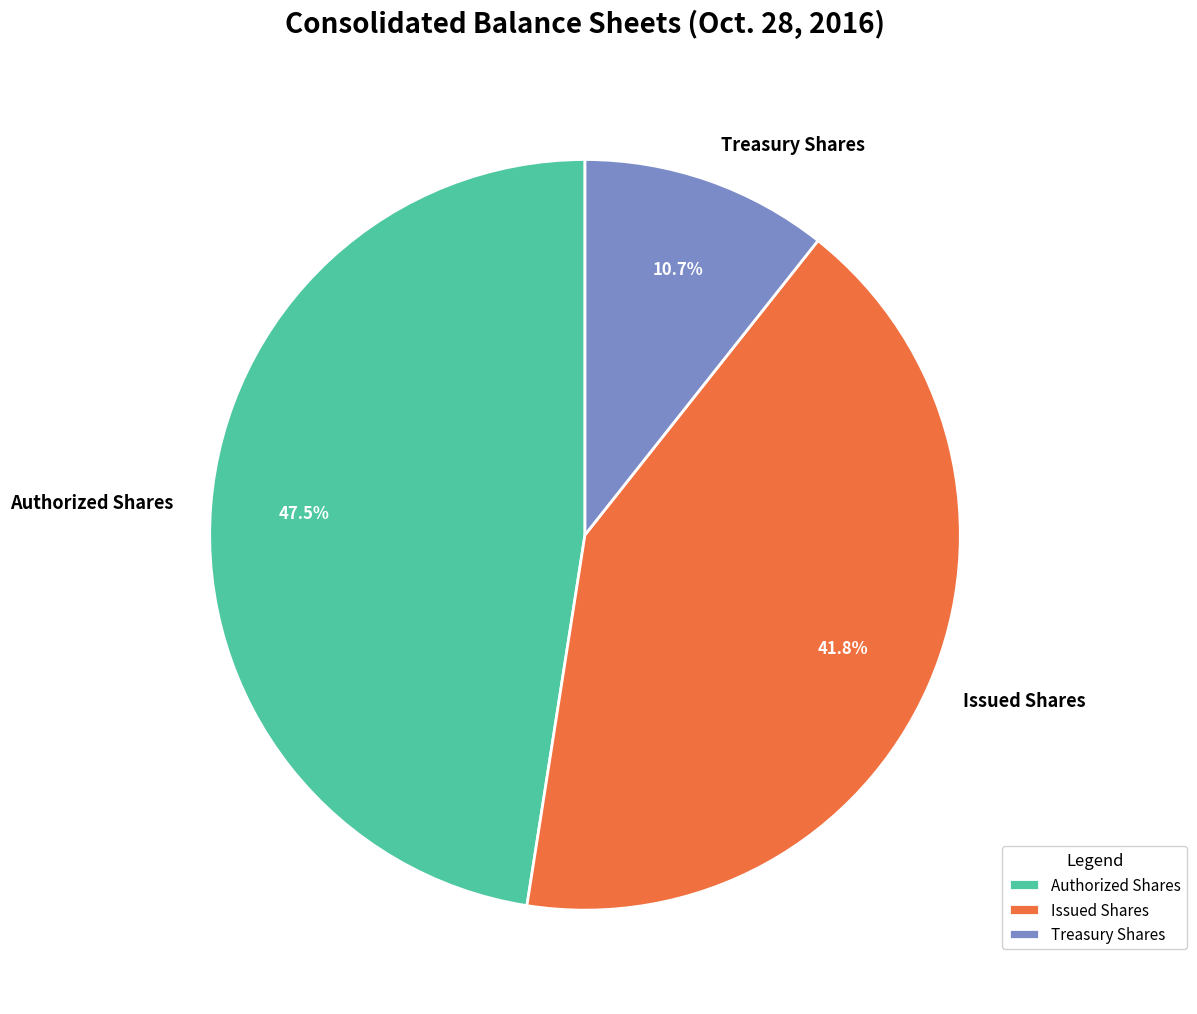

What percentage do Issued Shares and Authorized Shares together represent?

89.3%